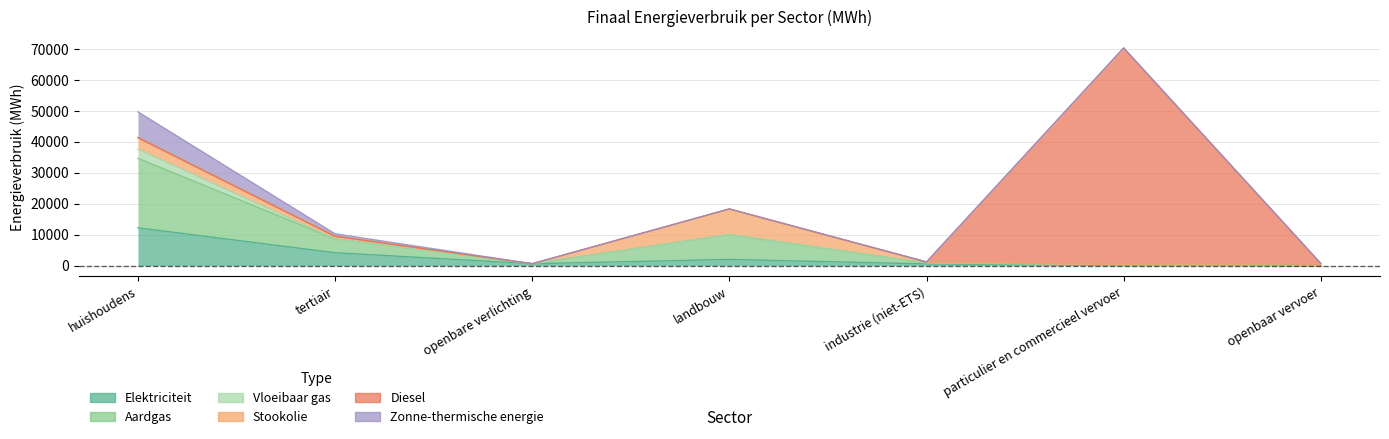

True or false: Stookolie has a value of -5378.2 at particulier en commercieel vervoer.

False